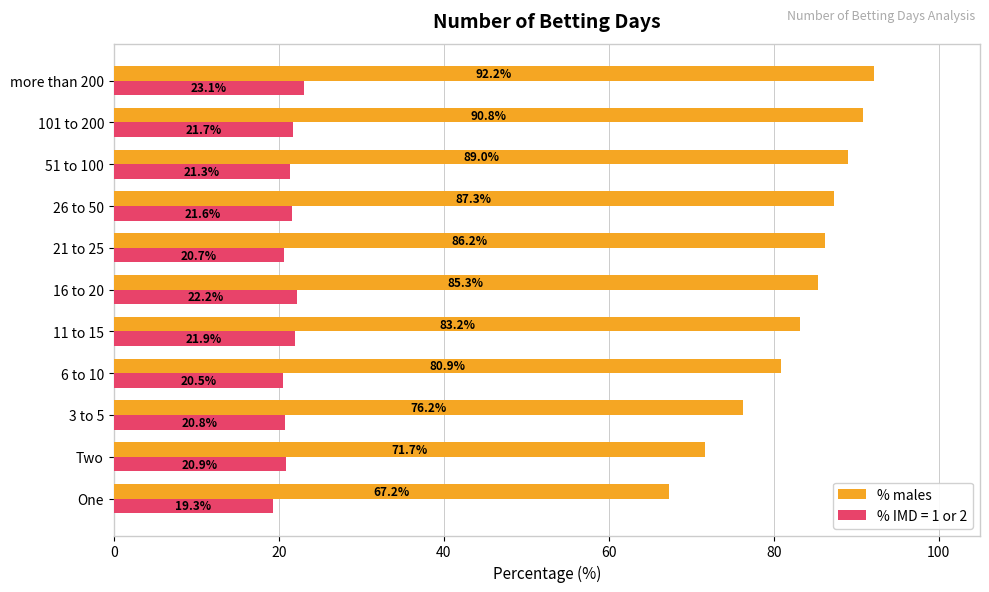

What is the difference between the % IMD = 1 or 2 values at 11 to 15 and One?

2.6